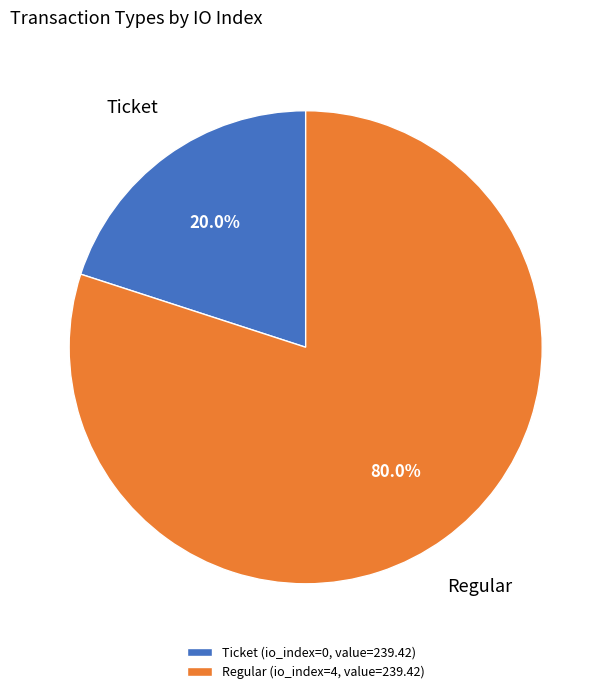

Is there a majority slice in this chart?

Yes